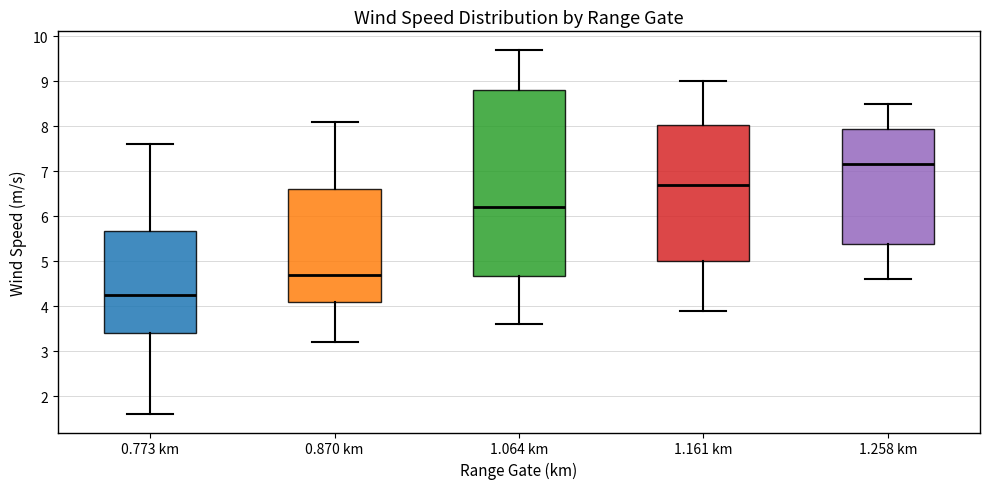

Reading left to right, read every box against the y-axis: the position of its median line, the range the box covers, and the ends of its whiskers. The values are not printed on the chart, so give them approximately, as read against the axis.

0.773 km: median 4.3, box 3.4 to 5.7, whiskers 1.6 to 7.6
0.870 km: median 4.7, box 4.1 to 6.6, whiskers 3.2 to 8.1
1.064 km: median 6.2, box 4.7 to 8.8, whiskers 3.6 to 9.7
1.161 km: median 6.7, box 5.0 to 8.0, whiskers 3.9 to 9.0
1.258 km: median 7.2, box 5.4 to 7.9, whiskers 4.6 to 8.5